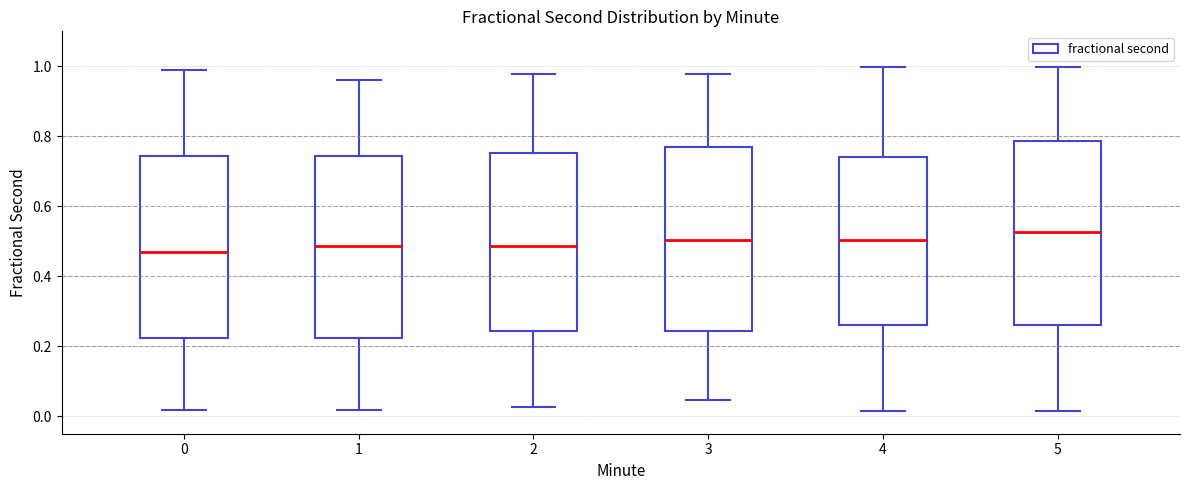

Reading left to right, read every box against the y-axis: the position of its median line, the range the box covers, and the ends of its whiskers. The values are not printed on the chart, so give them approximately, as read against the axis.

0: median 0.46, box 0.22 to 0.74, whiskers 0.02 to 1.00
1: median 0.48, box 0.22 to 0.74, whiskers 0.02 to 0.96
2: median 0.48, box 0.24 to 0.76, whiskers 0.02 to 0.98
3: median 0.50, box 0.24 to 0.78, whiskers 0.04 to 0.98
4: median 0.50, box 0.26 to 0.74, whiskers 0.02 to 1.00
5: median 0.52, box 0.26 to 0.78, whiskers 0.02 to 1.00